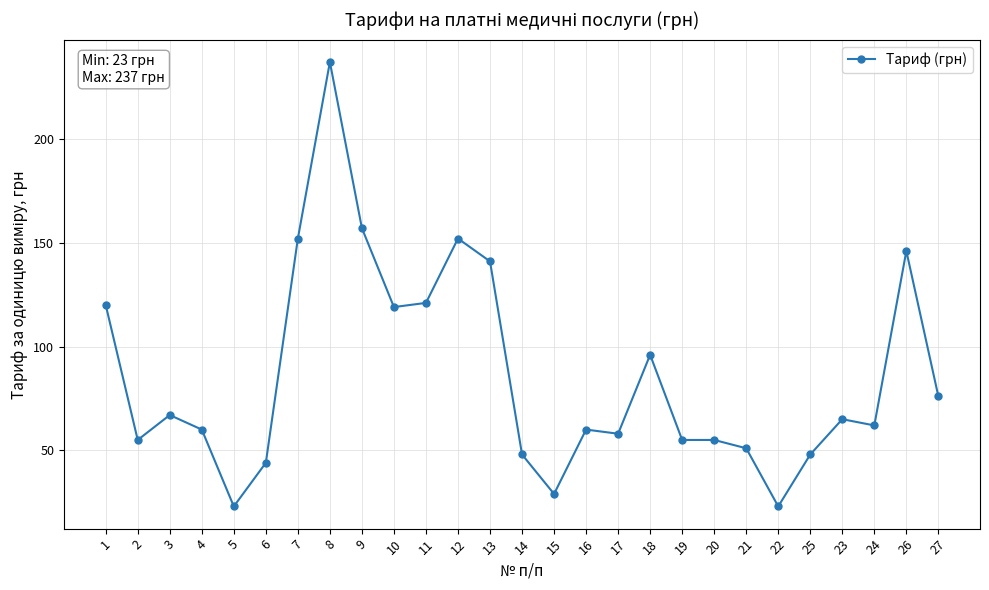

How many lines are shown in the chart?

1